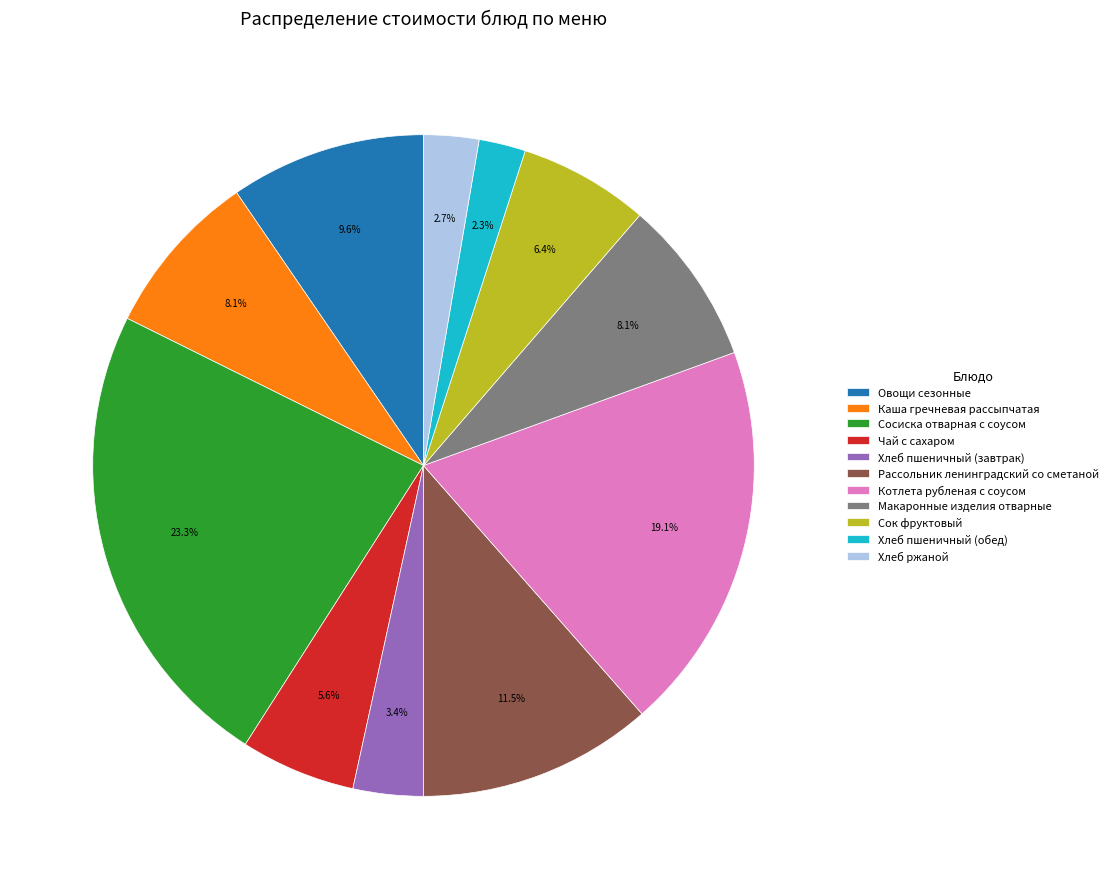

To the nearest percent, what percentage of the pie is Сосиска отварная с соусом?

23%